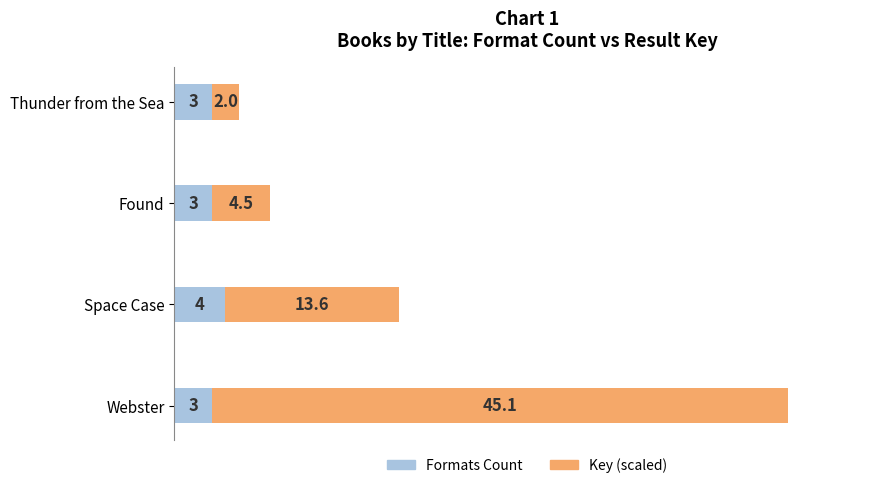

What is the maximum value for Formats Count?

4.0